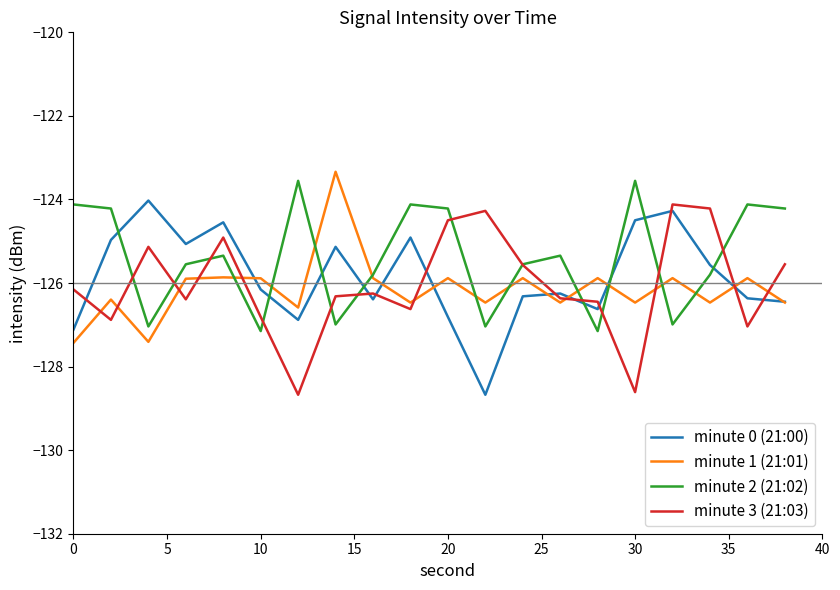

What is the maximum value for minute 3 (21:03)?

-124.1